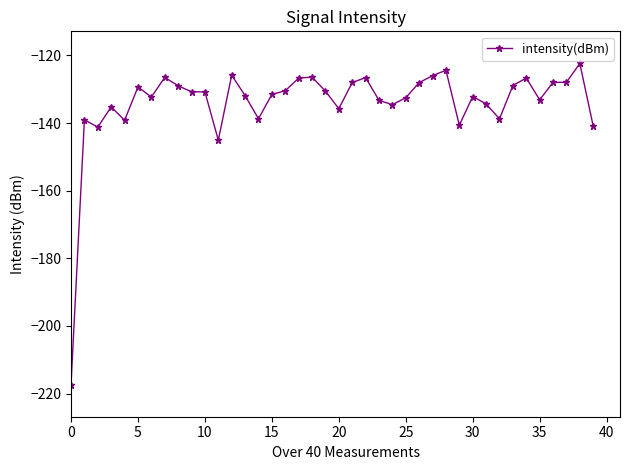

What is the greatest value displayed?

-122.4